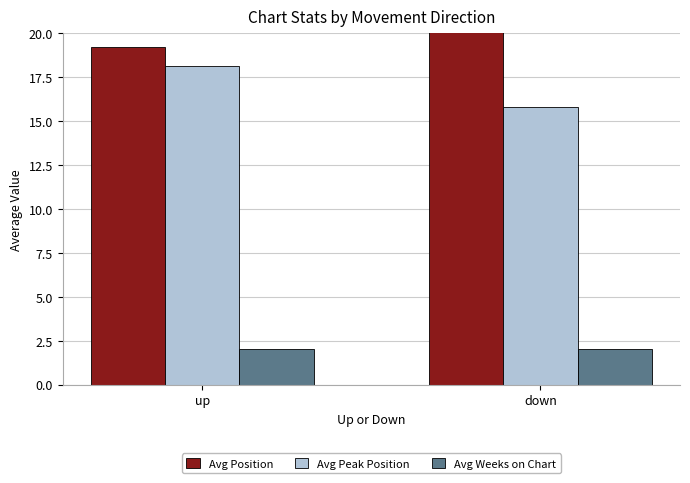

Count the number of categories in the chart.

2